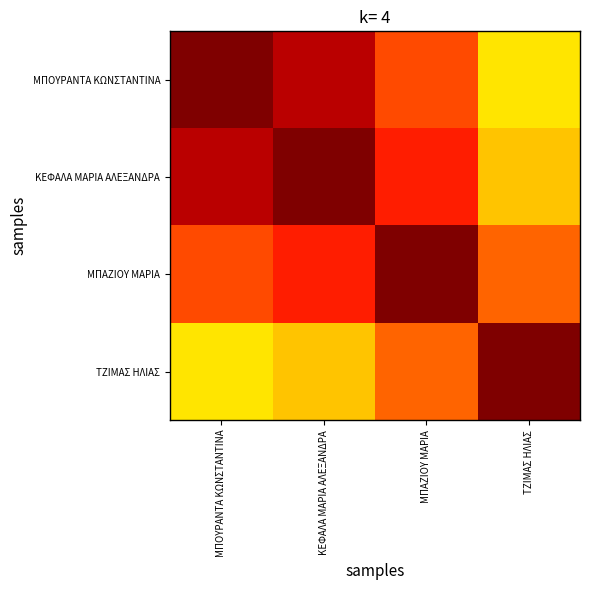

At which category does the chart reach its peak across all series?

ΜΠΟΥΡΑΝΤΑ ΚΩΝΣΤΑΝΤΙΝΑ